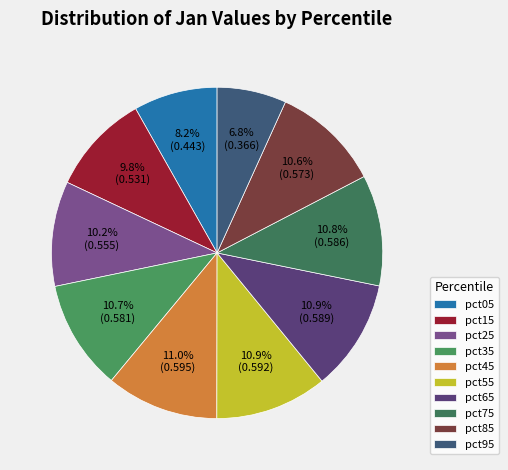

Between pct75 and pct45, which is larger?

pct45